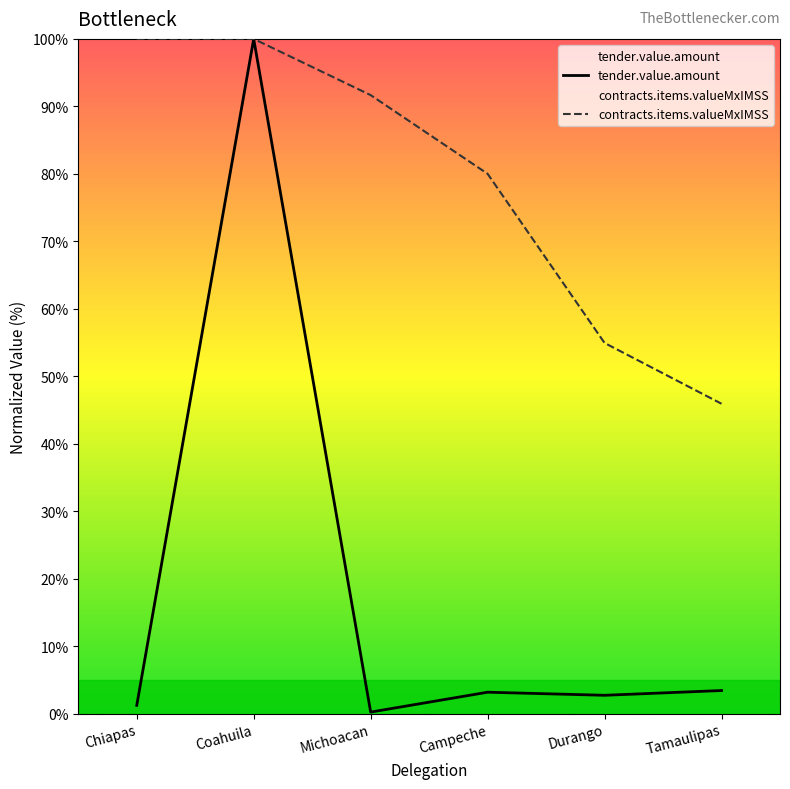

Where is contracts.items.valueMxIMSS nearest to the value 72?

Campeche